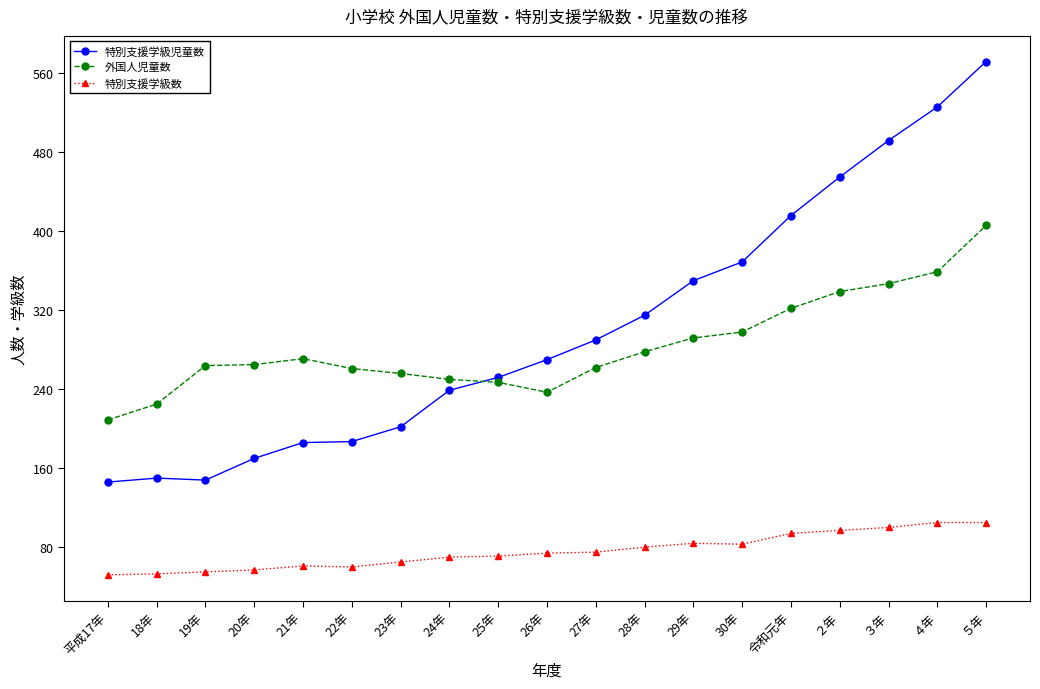

What is the spread (max minus min) of values at 平成17年?

157